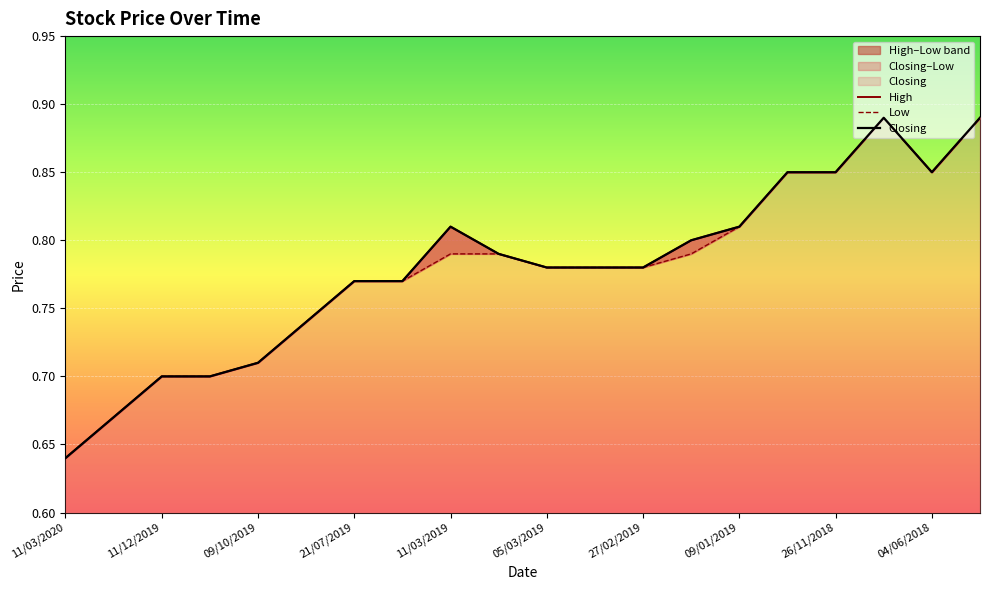

Count the High values in the range 0 to 1.

20